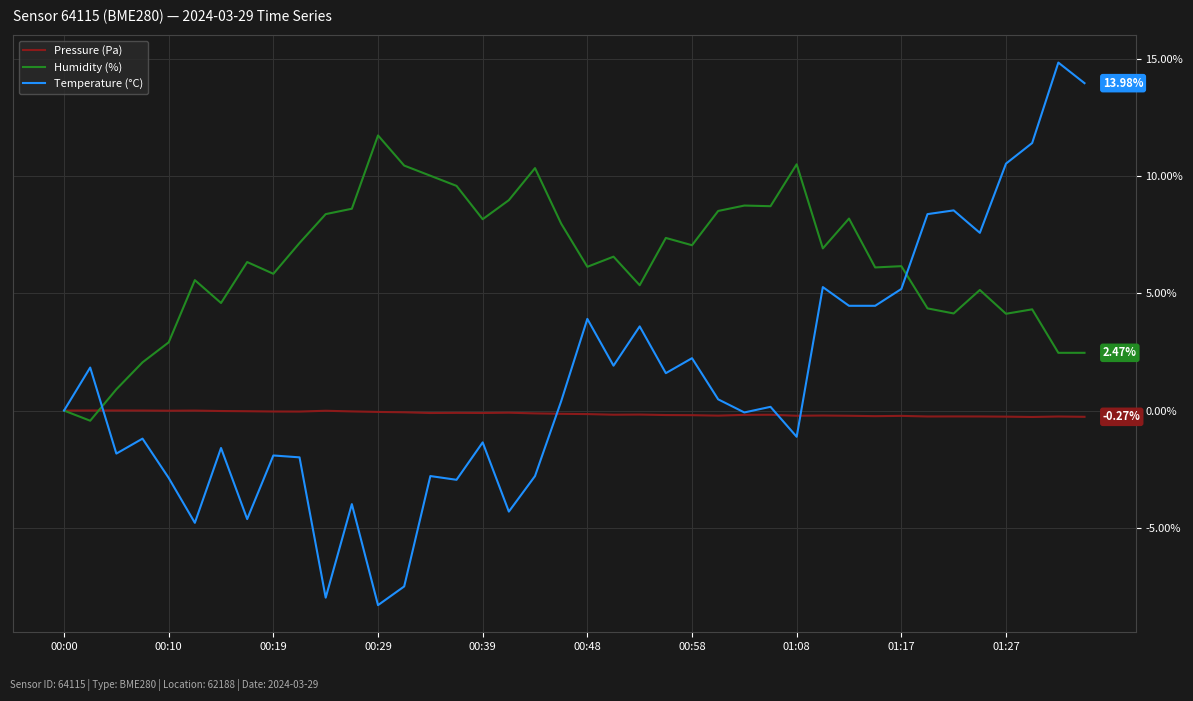

Which series has the largest total across all categories?

Humidity (%)